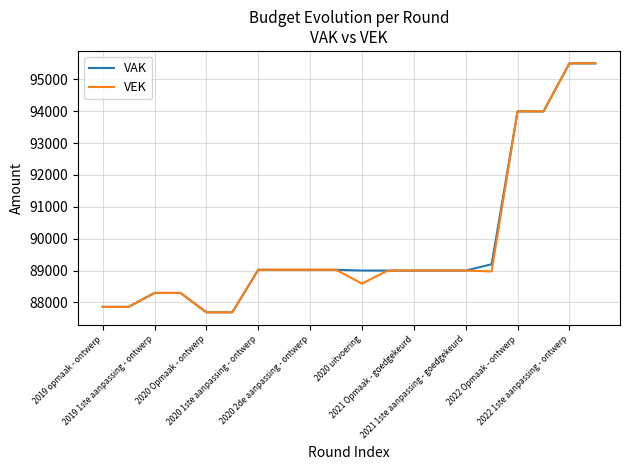

What is the minimum value for VAK?

87691